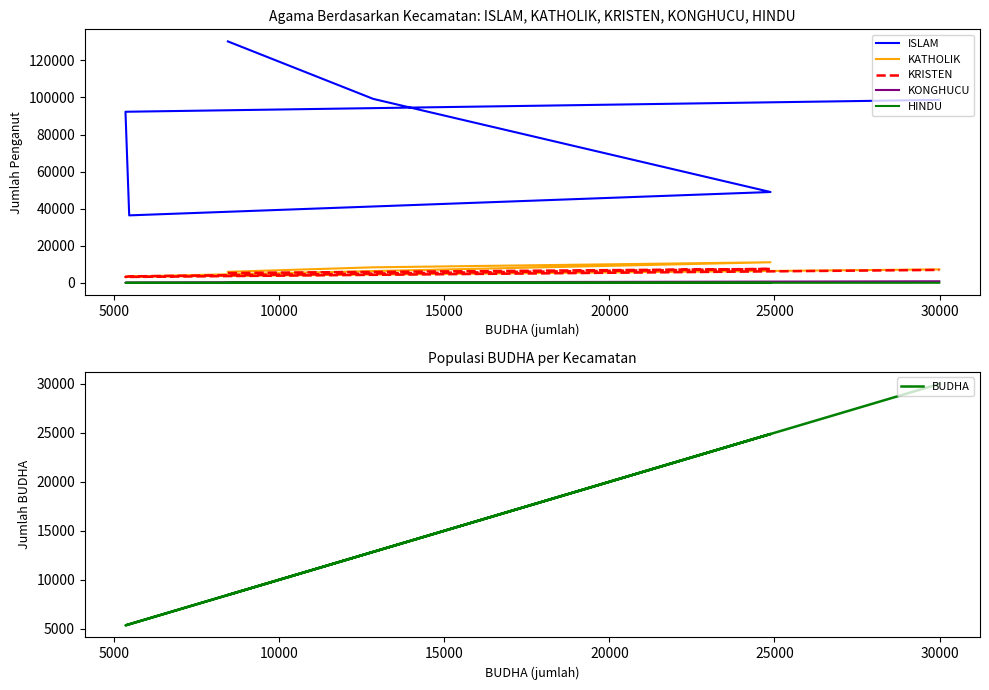

True or false: KRISTEN has more than 2 interior local peaks.

False